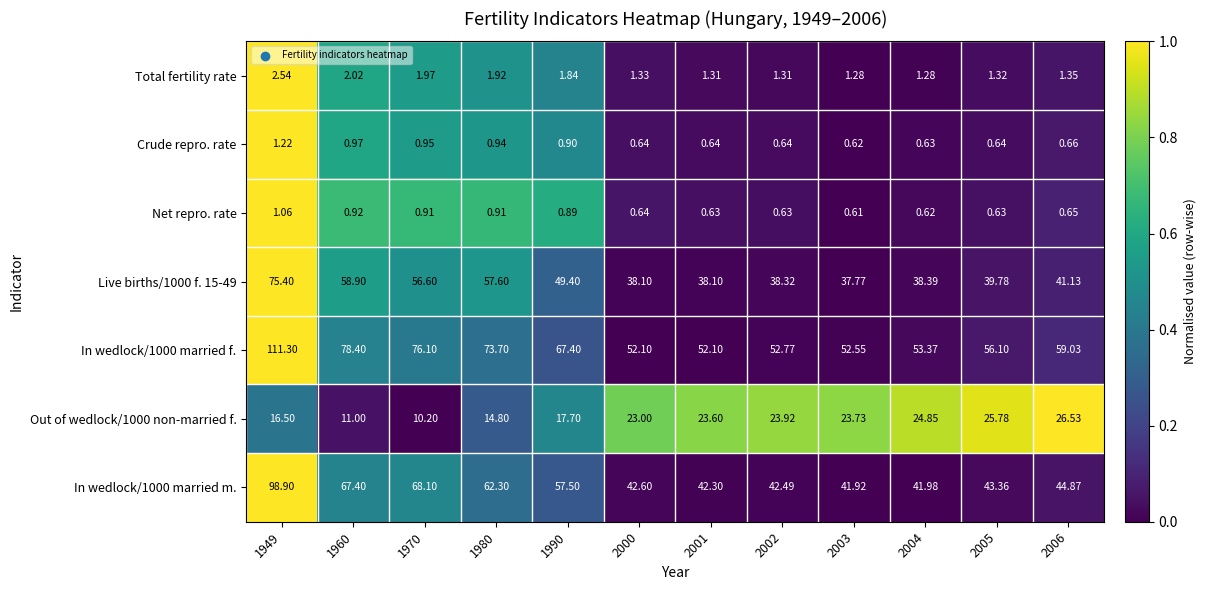

At which category is the sum across all series the highest?

1949